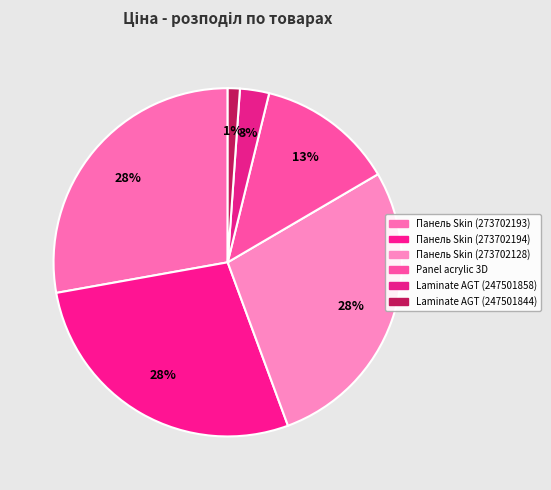

How many slices are in this pie chart?

6